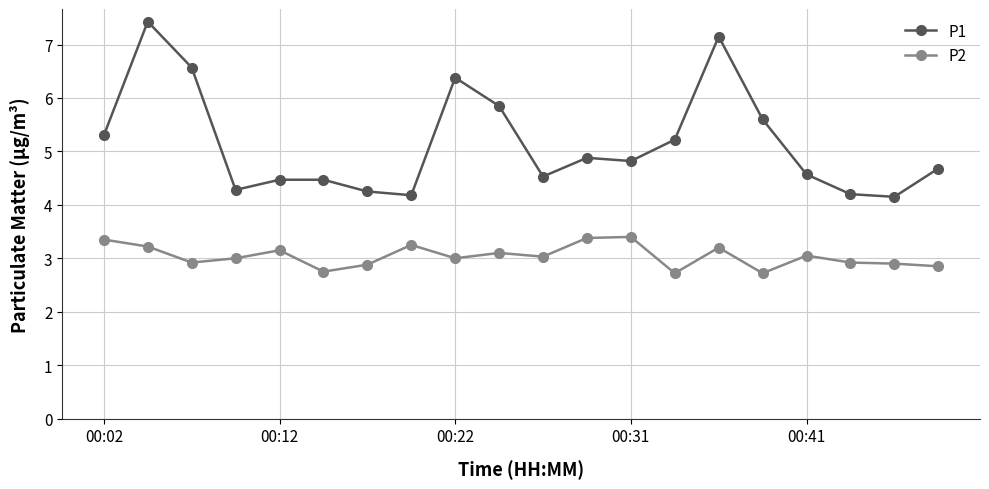

Rank the series by their maximum value, from highest to lowest.

P1, P2